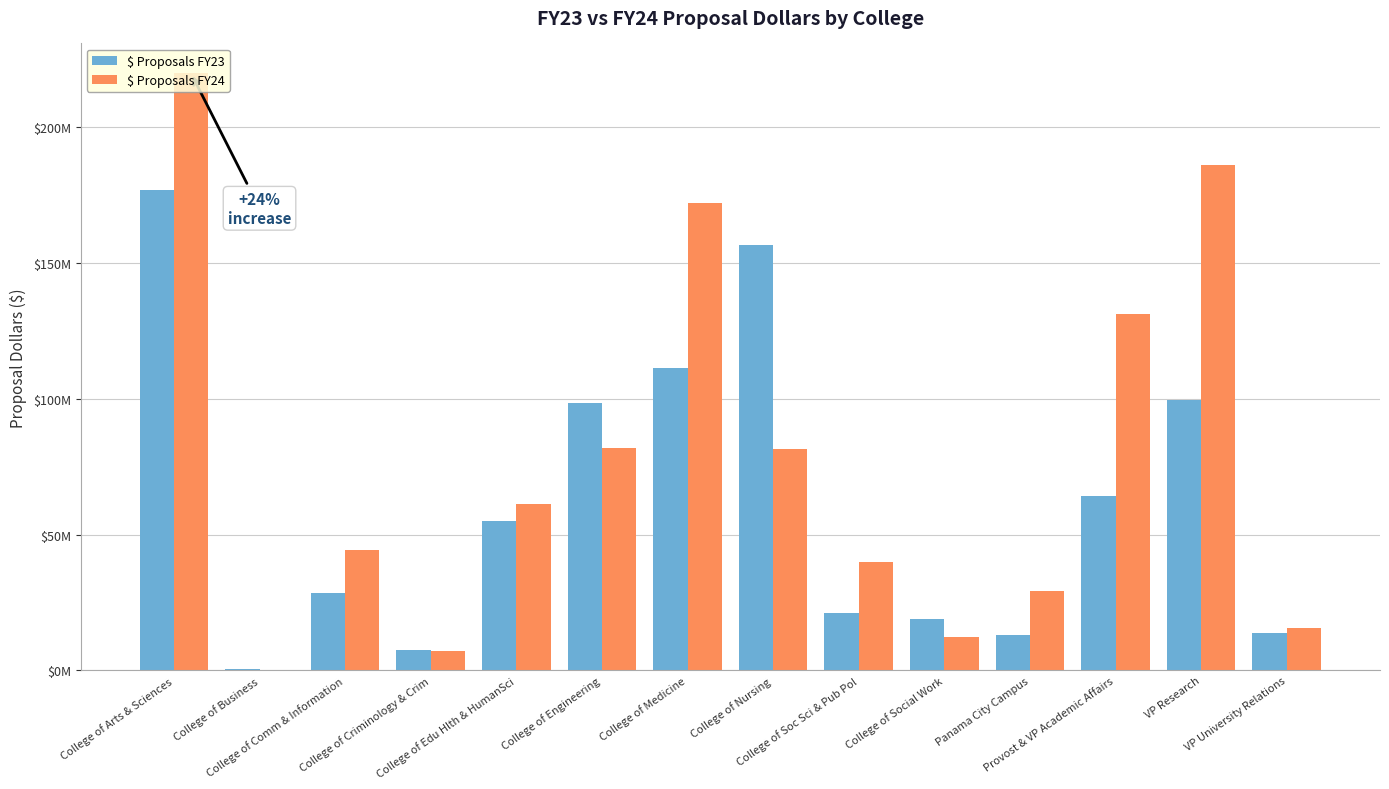

Which series changed the most between College of Criminology & Crim and College of Medicine?

$ Proposals FY24